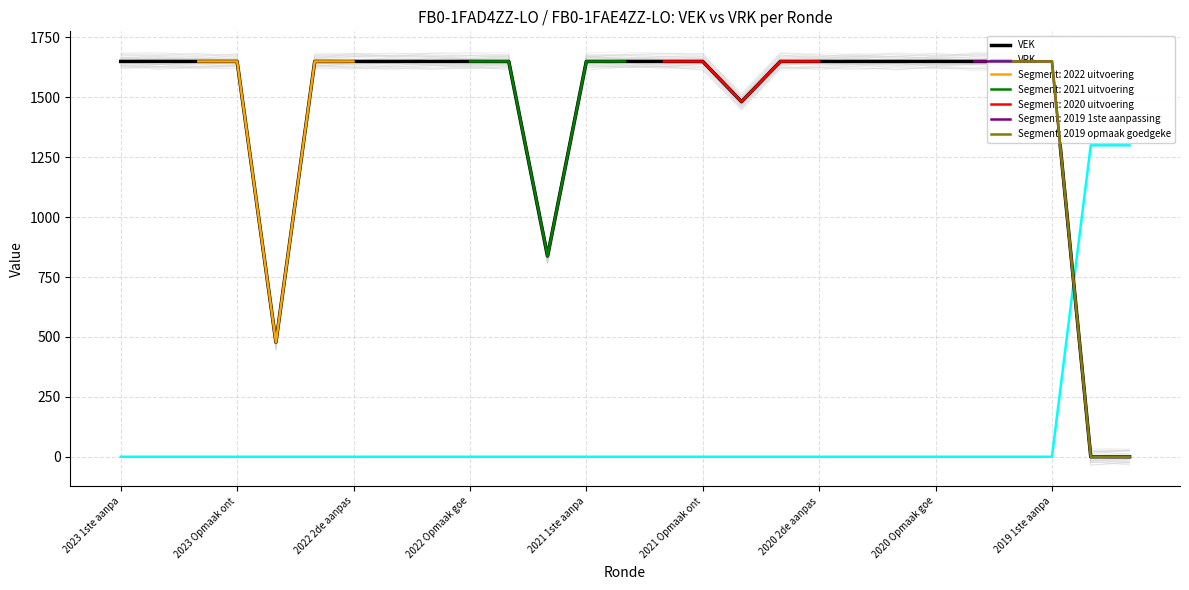

Which series ends up on top after the final intersection of VRK and VEK?

VRK